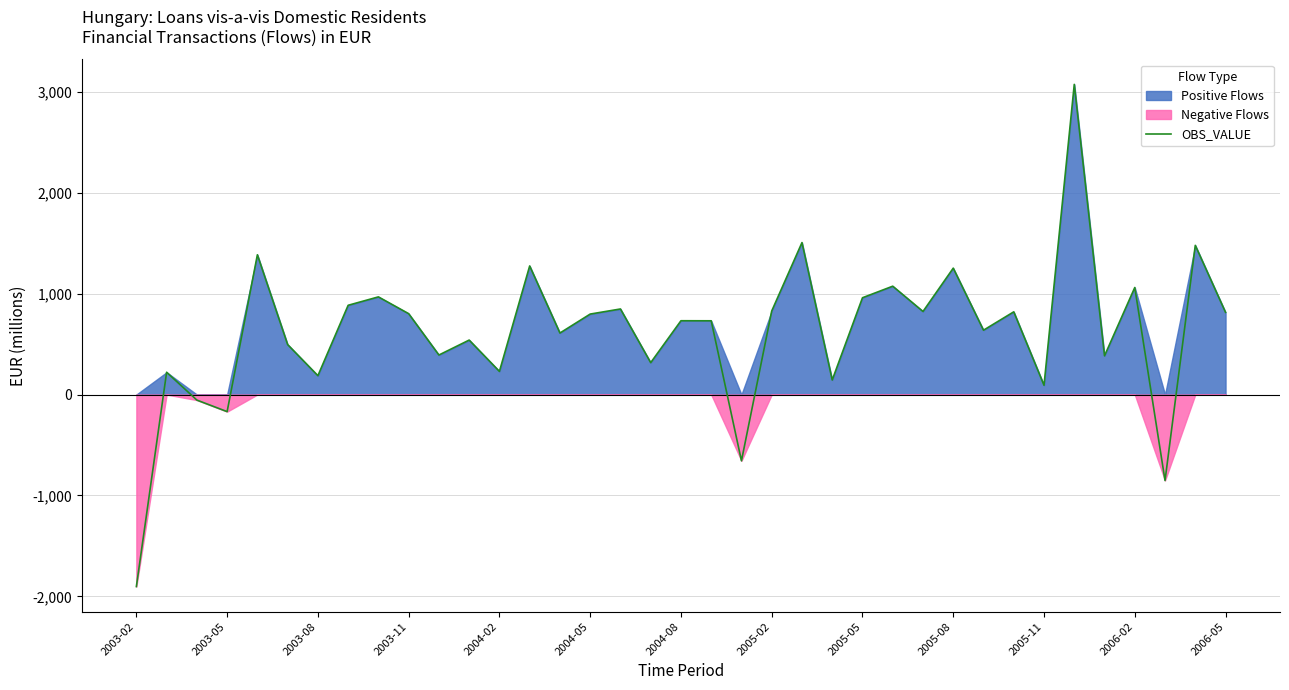

How many lines are shown in the chart?

1